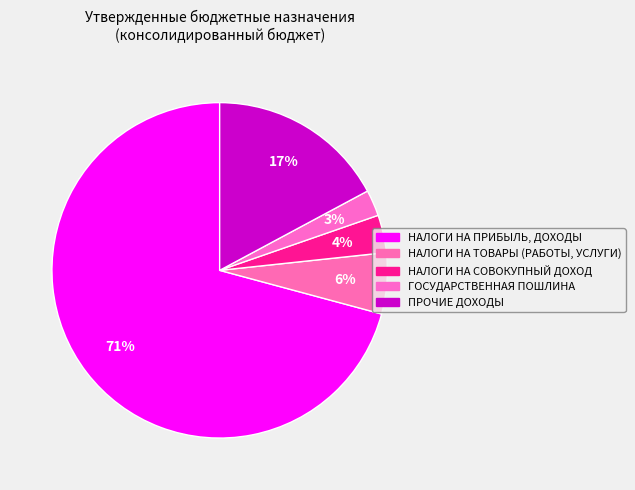

To the nearest percent, what is the average slice percentage?

20%